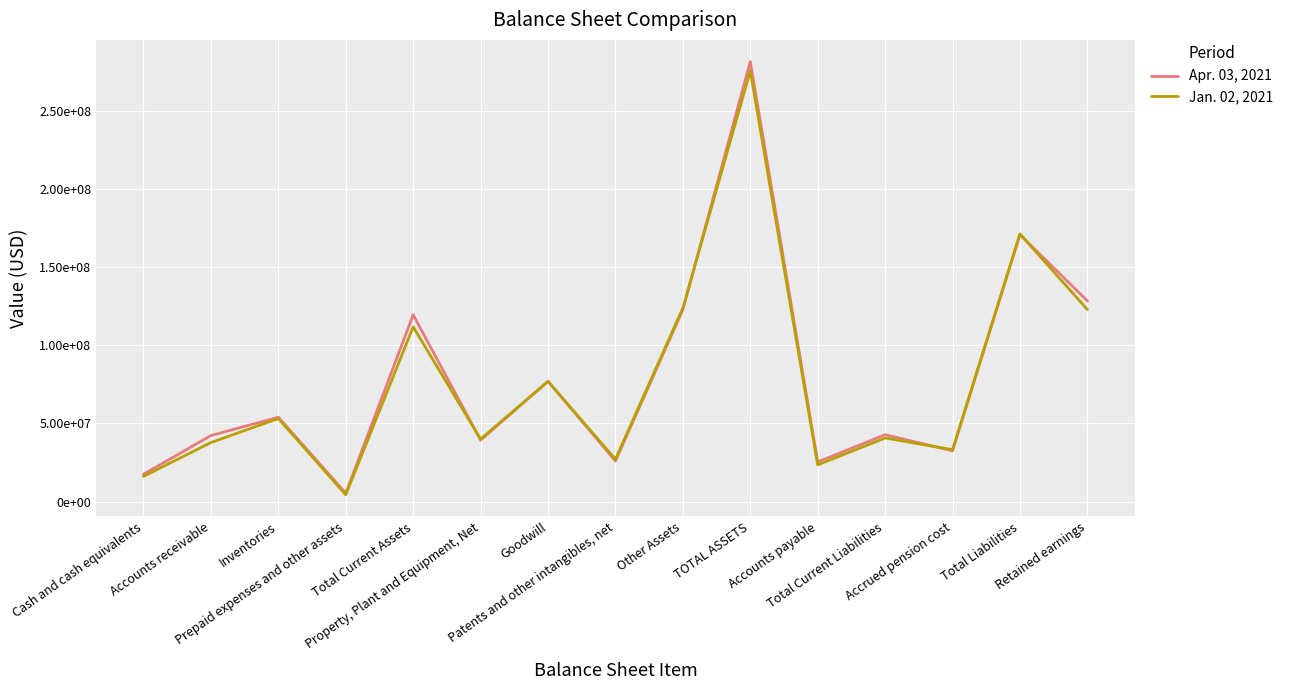

Reading right to left, what are all the values shown in this chart?

Apr. 03, 2021: 128356468	170761785	32443297	42766453	25357557	281492774	122714385	25958715	76921385	39294729	119483660	5341214	53960426	42228264	17464669
Jan. 02, 2021: 122840131	171221895	33188623	40665960	23507719	275528354	123840609	27096006	76895015	39951973	111735772	4345250	53112393	37749129	16101635